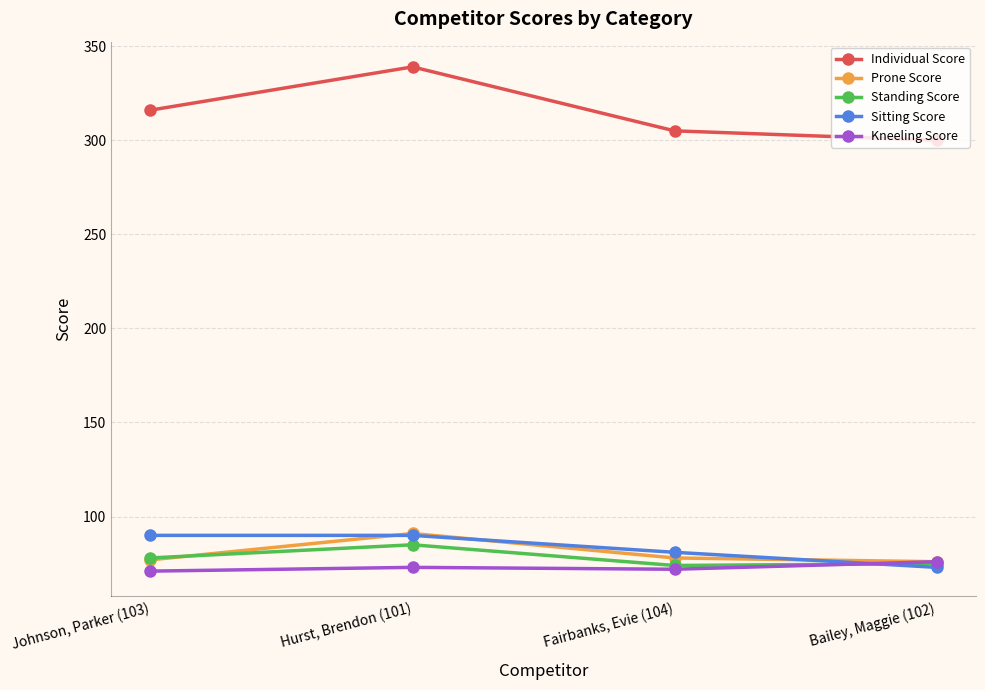

What is the value of the Kneeling Score point at the 1st from the left?

71